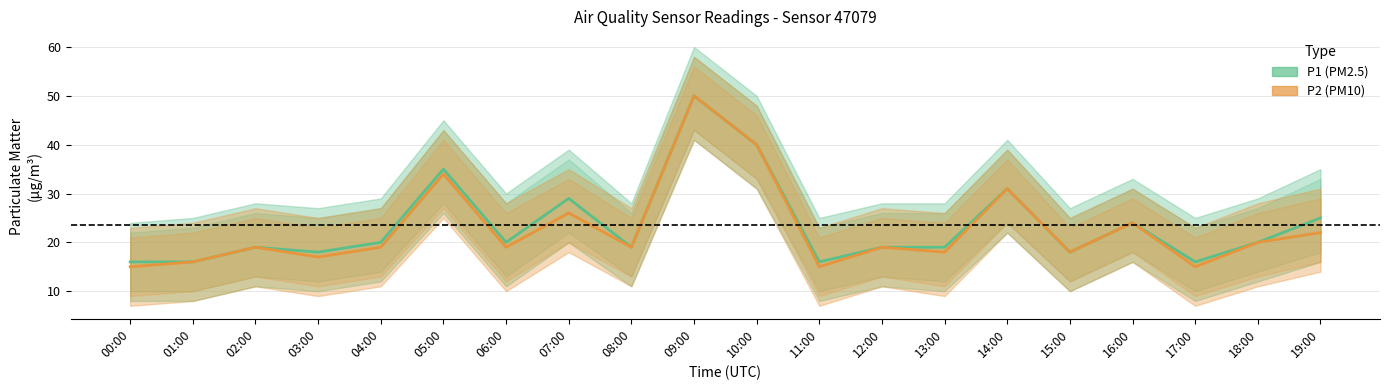

Which category has the lowest value across all series?

00:00